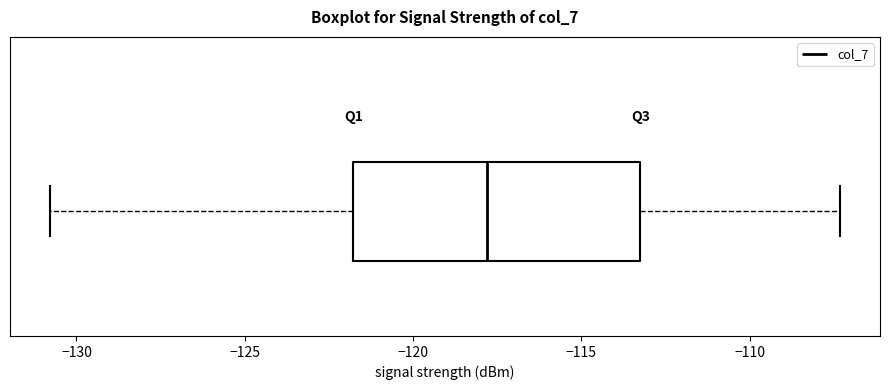

Read this box plot against the x-axis: the position of the median line, the range covered by the box, and the ends of both whiskers. The values are not printed on the chart, so give them approximately, as read against the axis.

median -118.0, box -122.0 to -113.0, whiskers -131.0 to -107.5